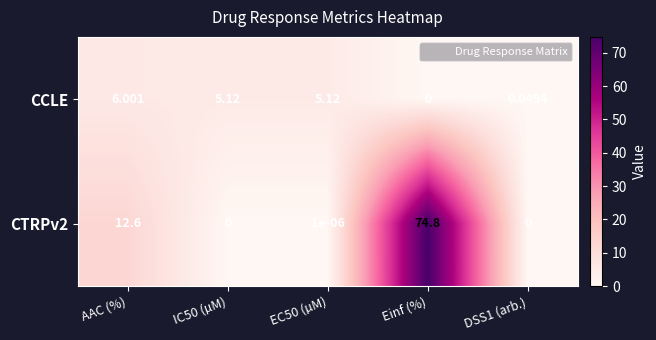

How many categories are shown in the chart?

5